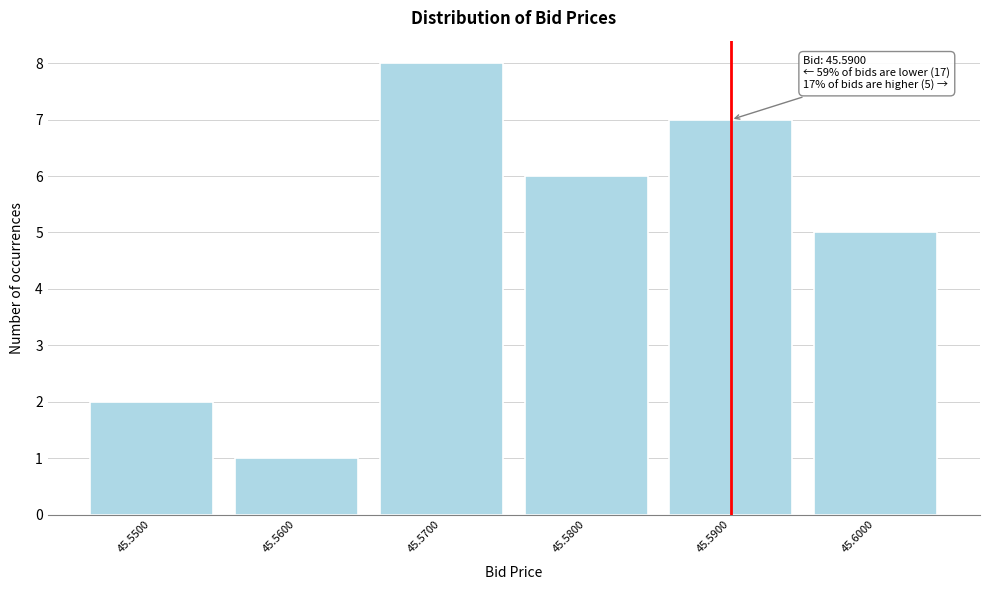

Over which range of the x-axis is the bar tallest?

45.565 to 45.575